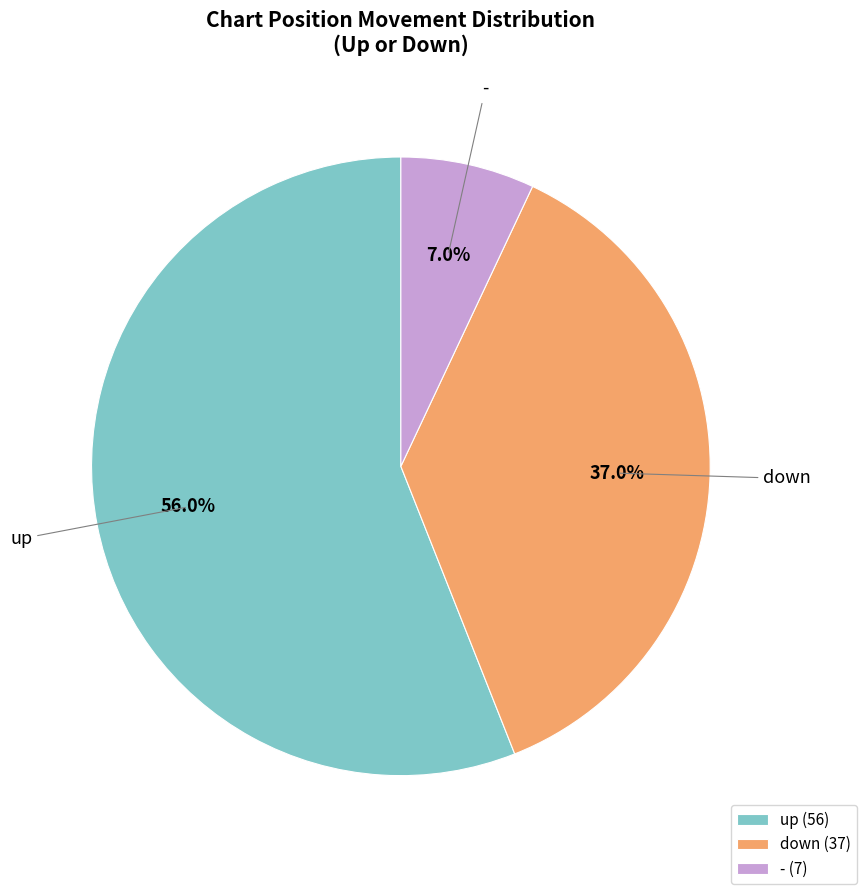

The up slice represents 56% of the pie. True or false?

True